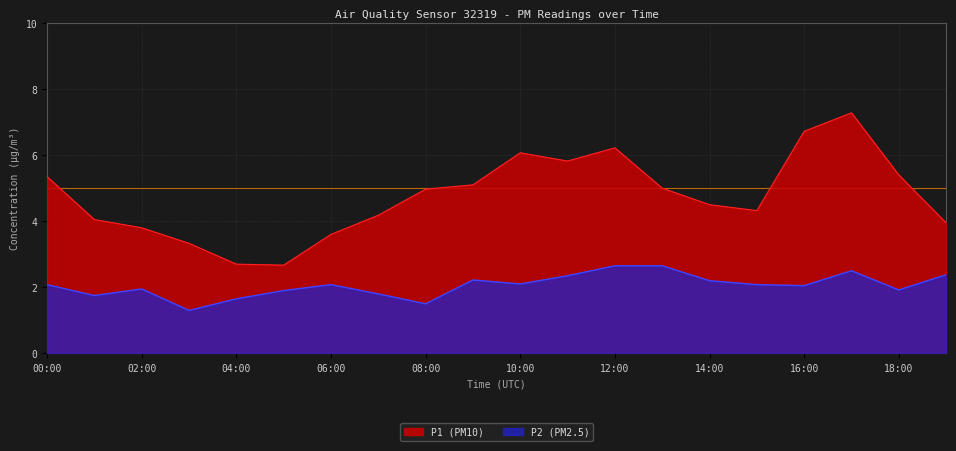

List the series in order of their overall mean, highest first.

P1 (PM10), P2 (PM2.5)